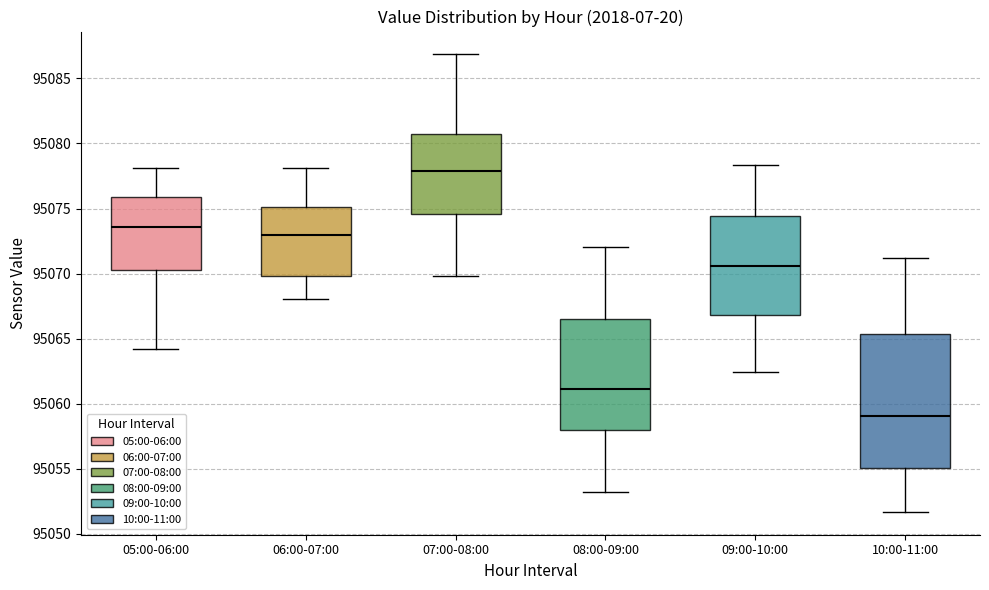

Comparing the boxes themselves (not the whiskers), which one is the tallest?

10:00-11:00